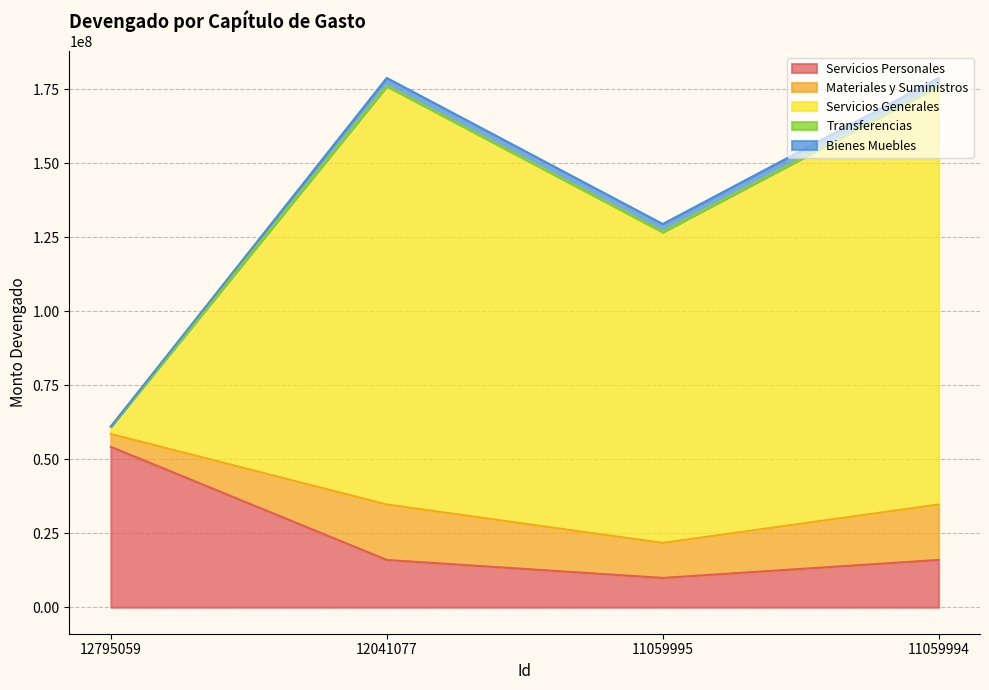

Which series has the largest range (max minus min)?

Servicios Generales